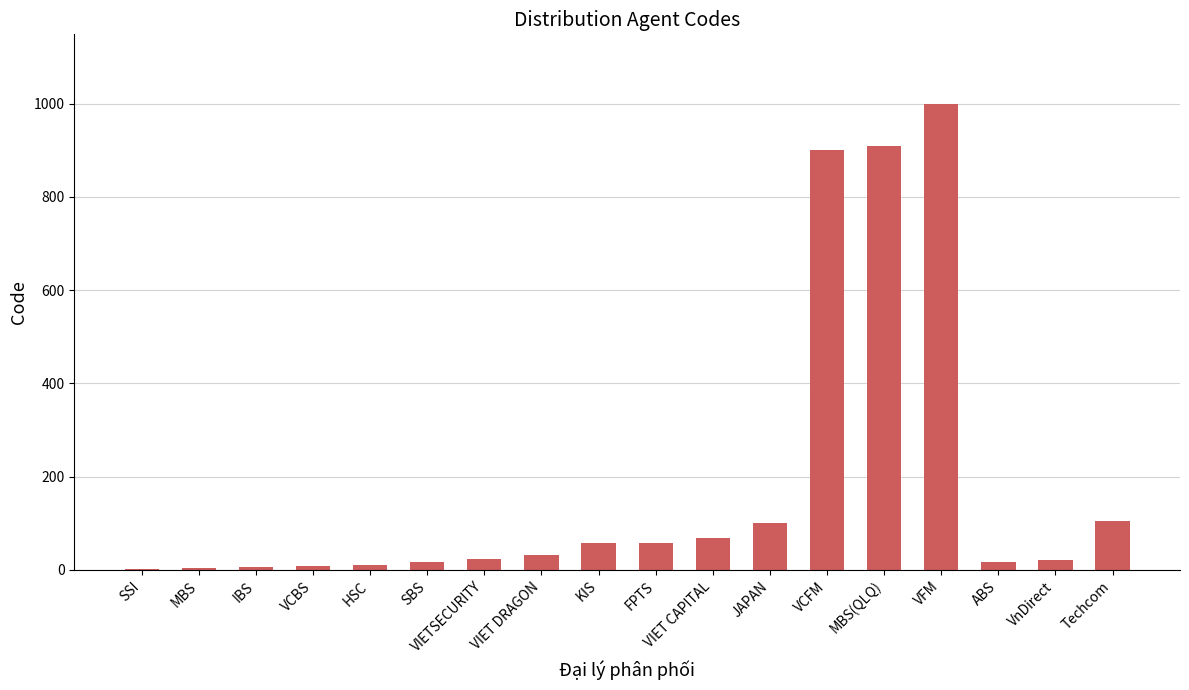

Which label corresponds to the largest value in the chart?

VFM